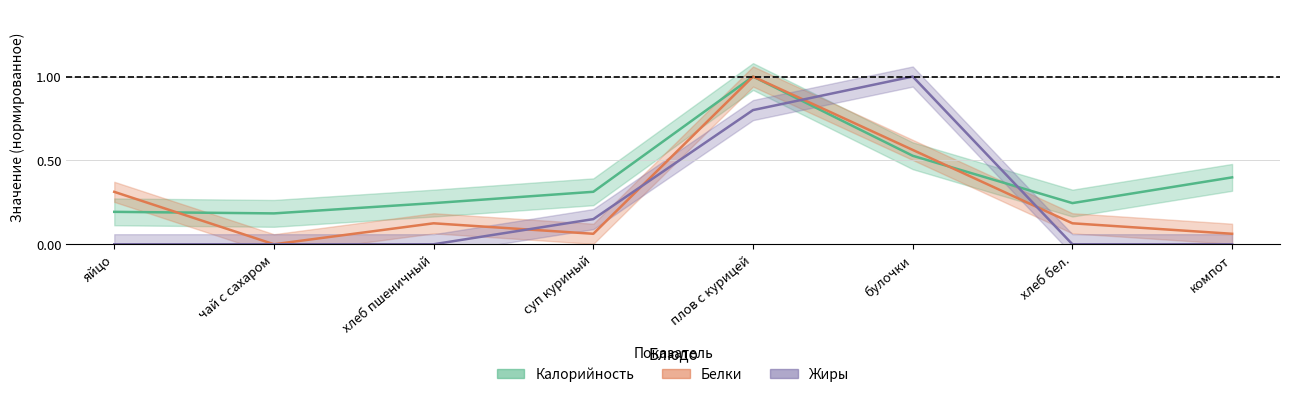

Which category has the highest value in the Калорийность (норм.) series?

плов с курицей